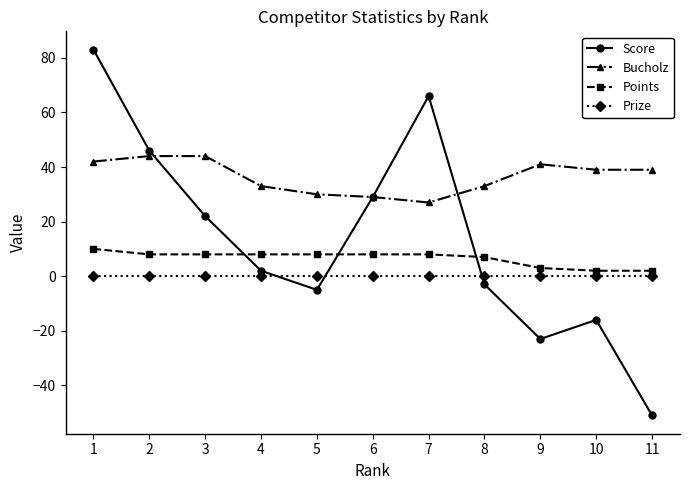

True or false: Points and Bucholz cross at least once.

False